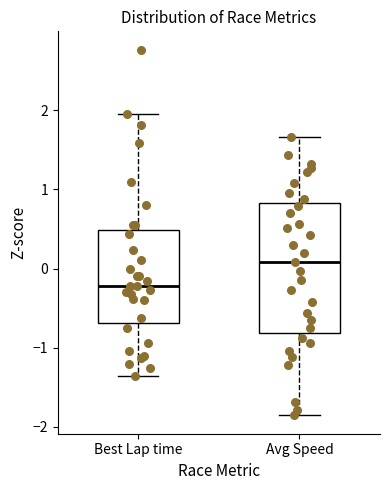

Reading left to right, transcribe this box plot: for each box, give where its median line is, the range the box spans, and where its two whiskers end, as read against the y-axis. The values are not printed on the chart, so give them approximately, as read against the axis.

Best Lap time: median -0.2, box -0.7 to 0.5, whiskers -1.4 to 1.9
Avg Speed: median 0.1, box -0.8 to 0.8, whiskers -1.9 to 1.7